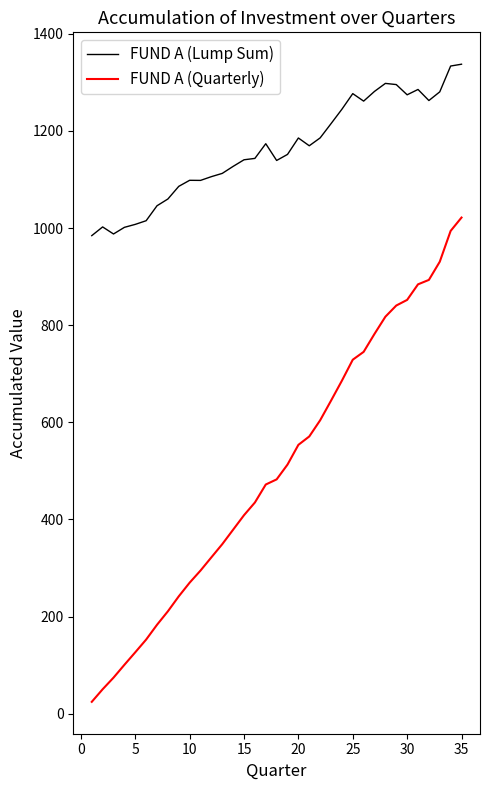

List the series in order of their peak value, highest first.

FUND A (Lump Sum), FUND A (Quarterly)